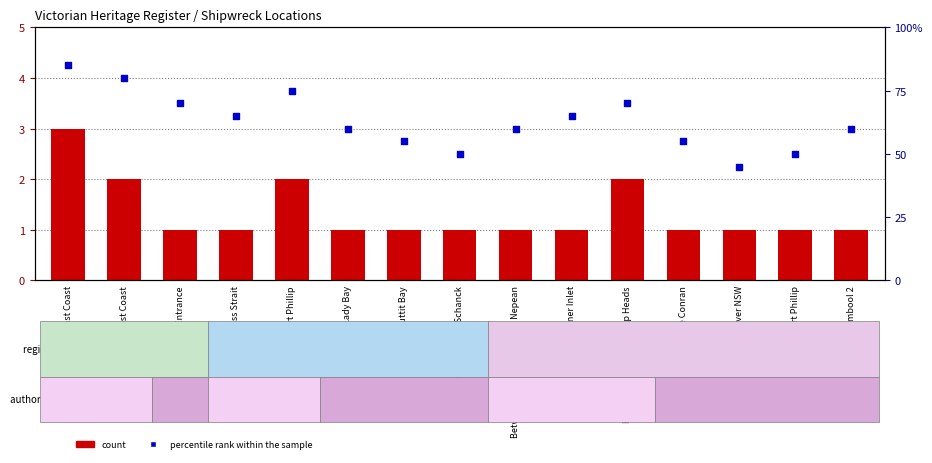

What are all the series names shown in the legend?

count, percentile rank within the sample